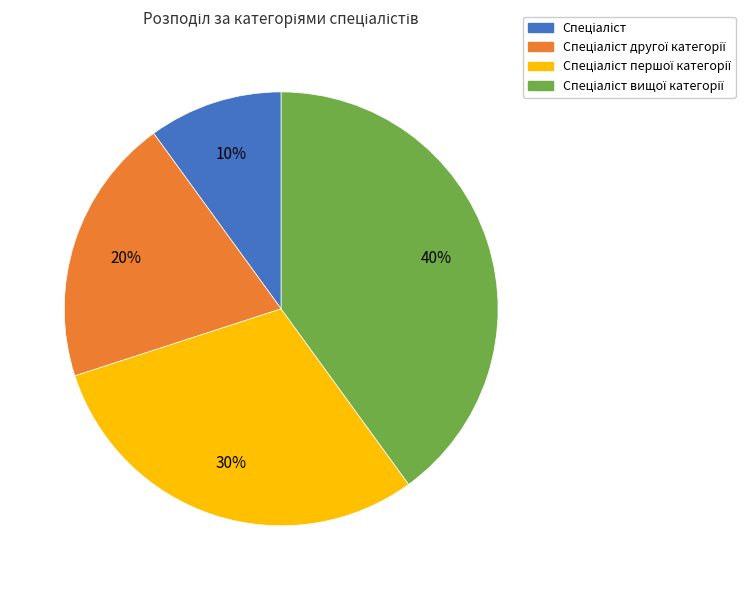

Does any single category account for the majority?

No